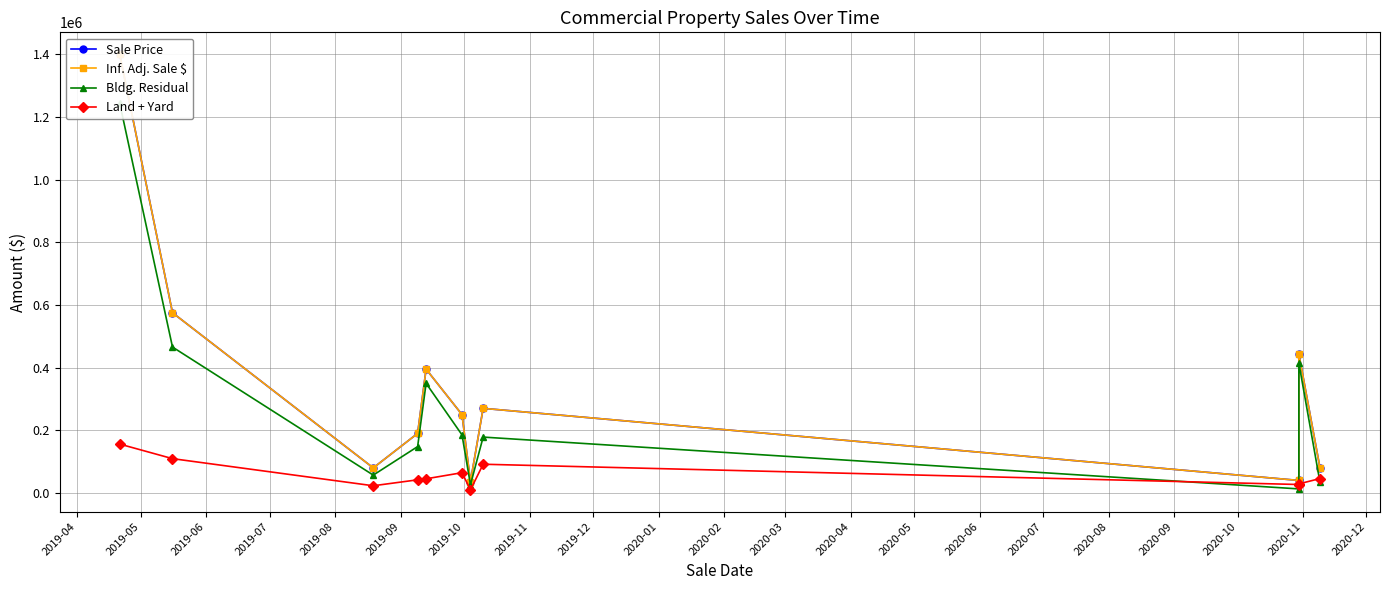

Which series has the largest range (max minus min)?

Sale Price